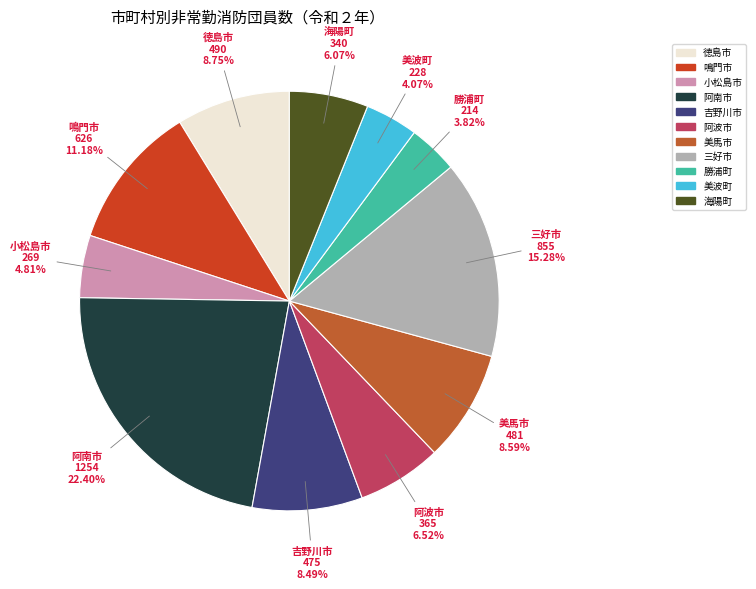

How much of the chart is everything except 阿波市?

93.5%